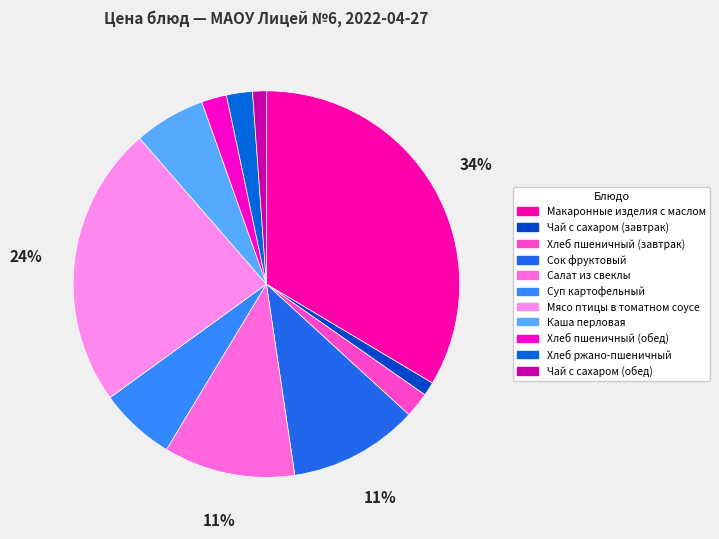

Which slice is the smallest?

Чай с сахаром (завтрак)